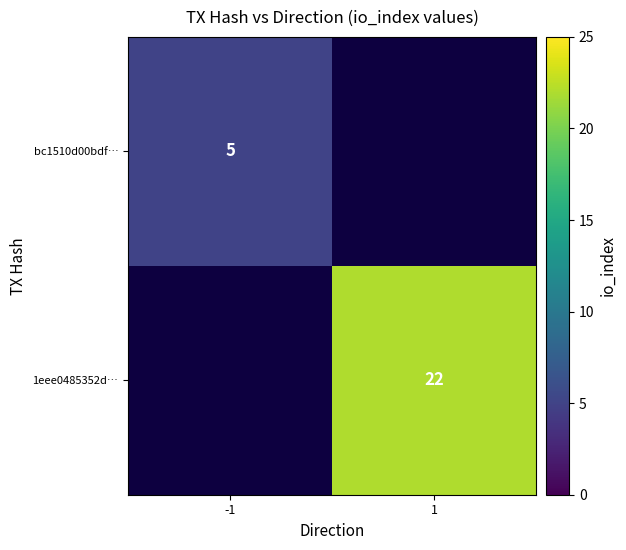

Is the value of 1eee0485352d… at 1 greater than the value of bc1510d00bdf… at -1?

Yes